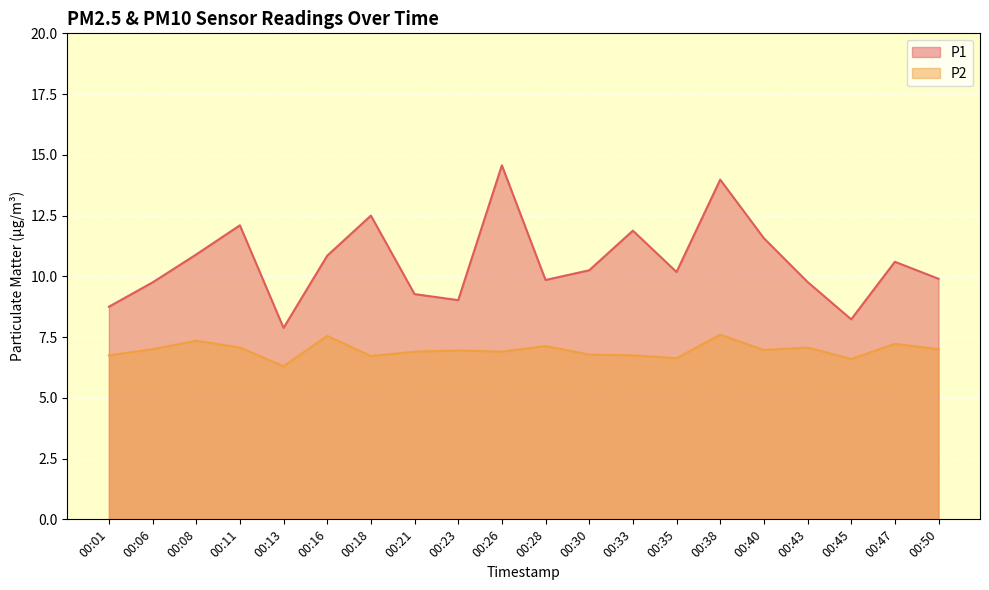

What are all the series names shown in the legend?

P1, P2